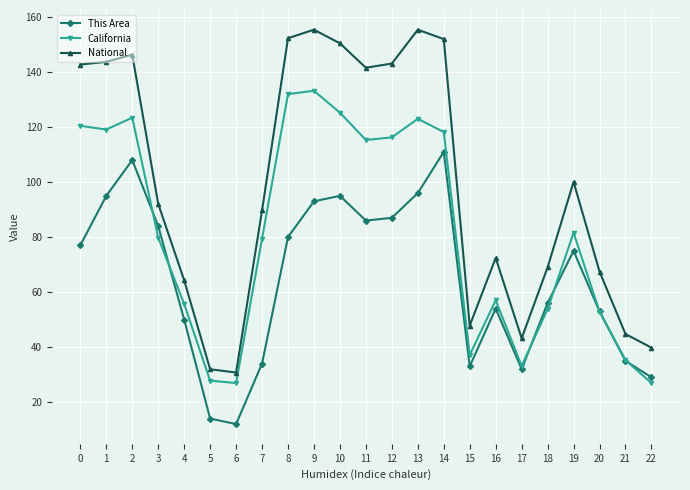

Which series has the largest total across all categories?

National